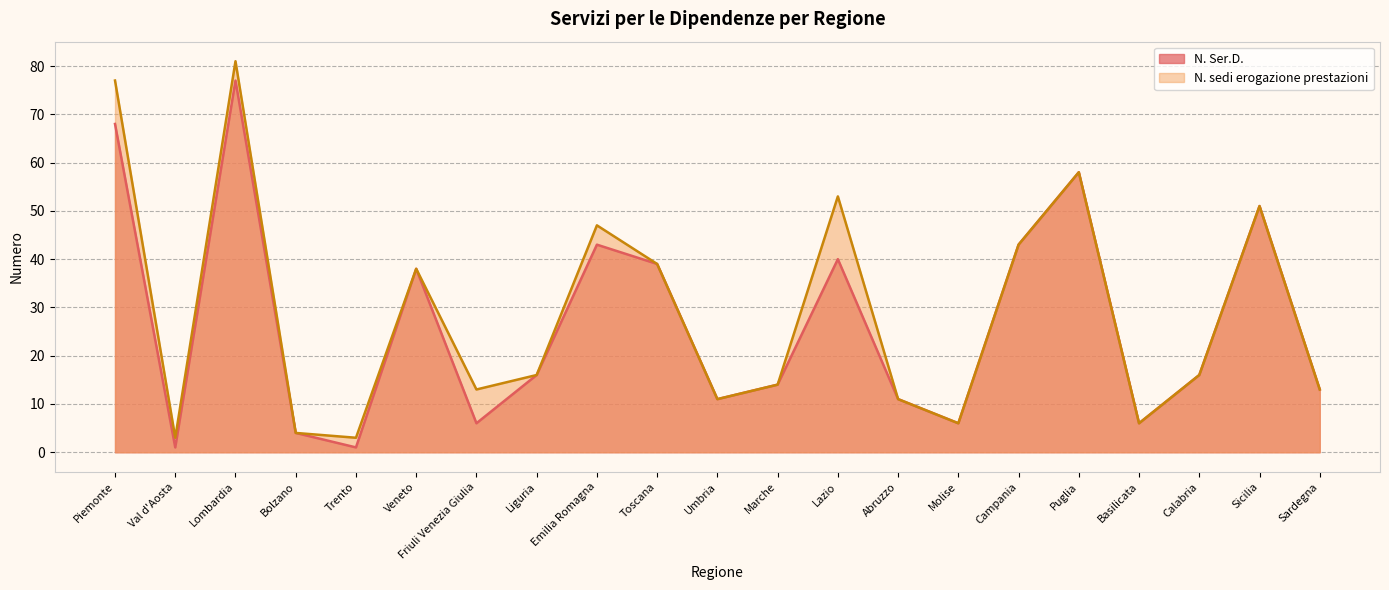

What are all the series names shown in the legend?

N. Ser.D., N. sedi erogazione prestazioni